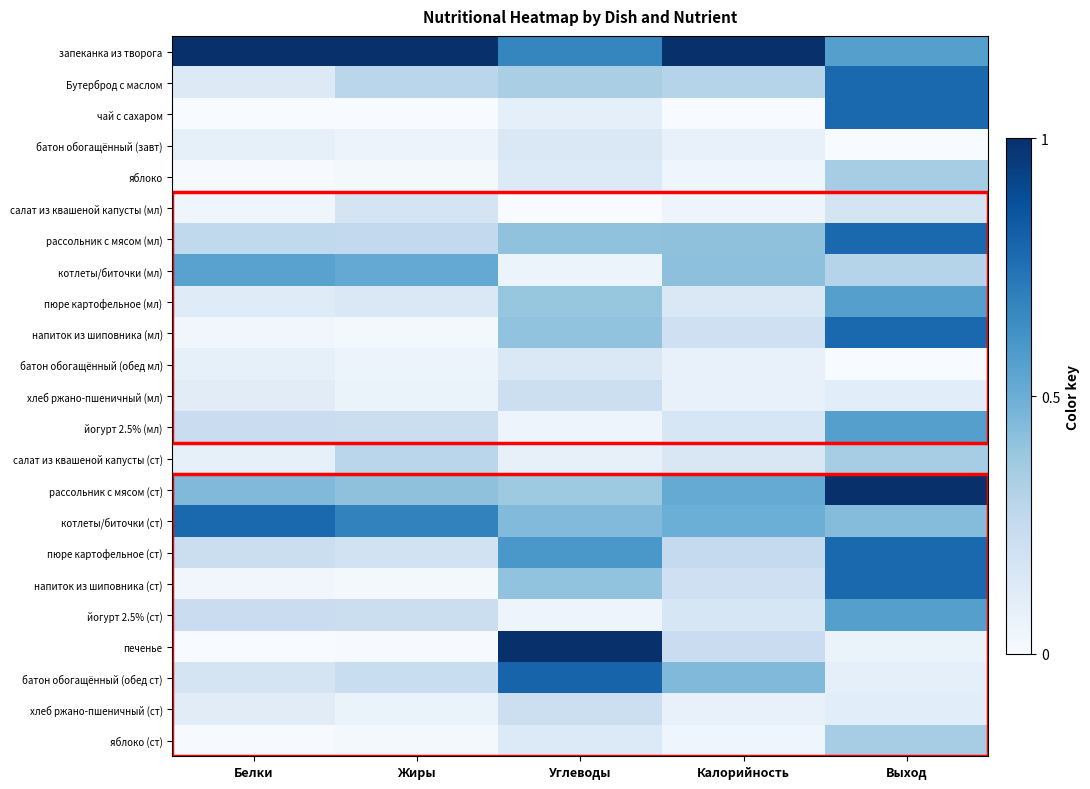

Which series has the largest range (max minus min)?

печенье